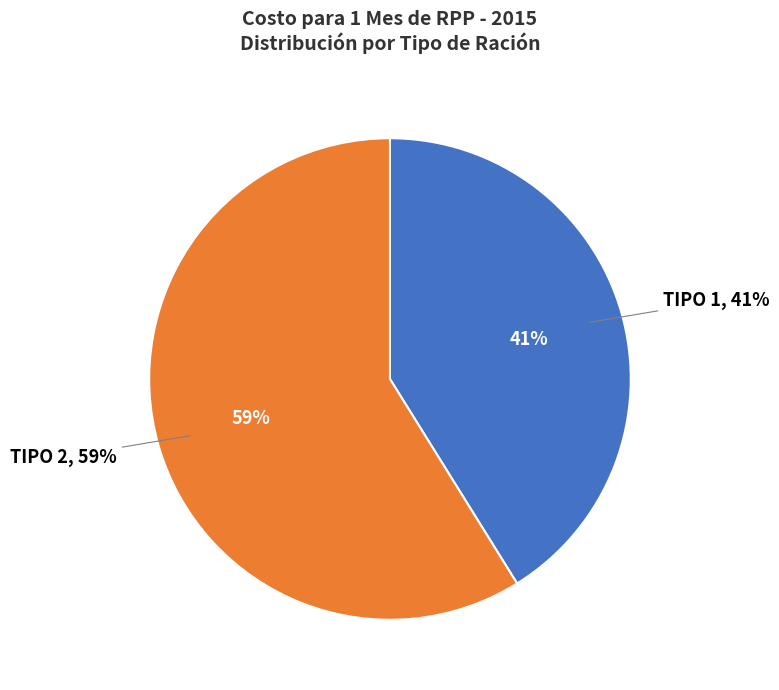

Does TIPO 2 represent more than half of the total?

Yes